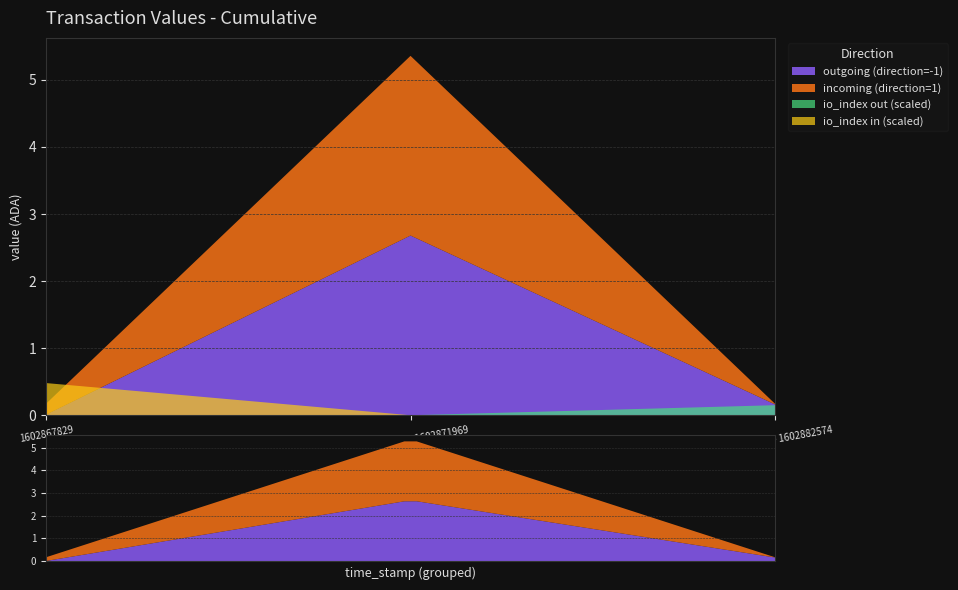

Reading left to right, what are all the values shown in this chart?

outgoing (direction=-1): 1602867829=0.0	1602869424 - 1602871969=2.7	1602874504 - 1602882574=0.2
incoming (direction=1): 1602867829=0.2	1602869424 - 1602871969=2.7	1602874504 - 1602882574=0.0